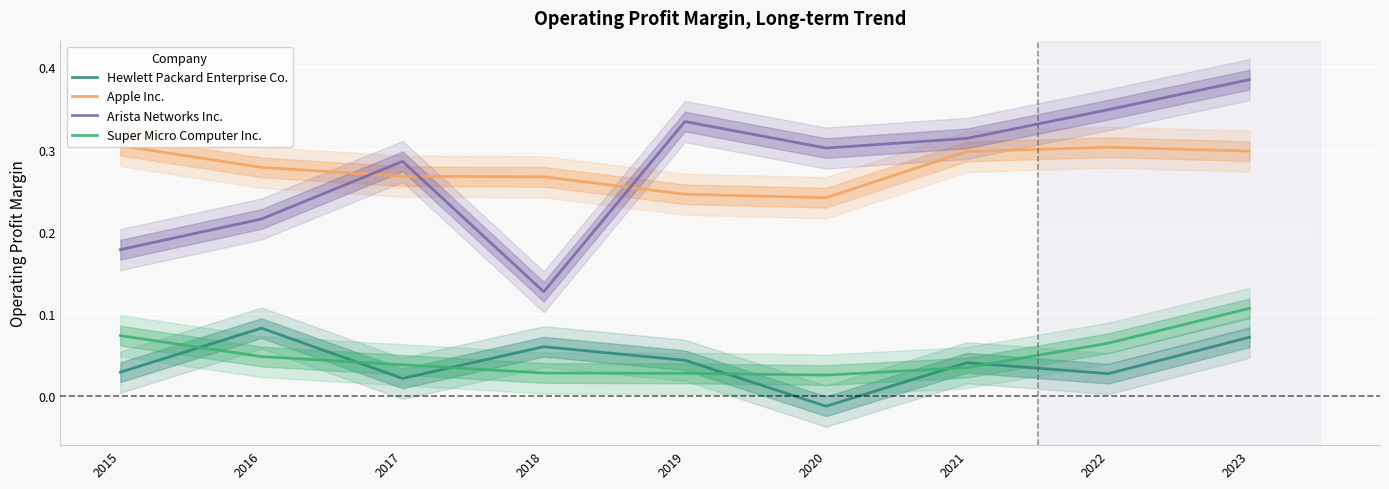

Which has a higher value, 2017 or 2019?

2019